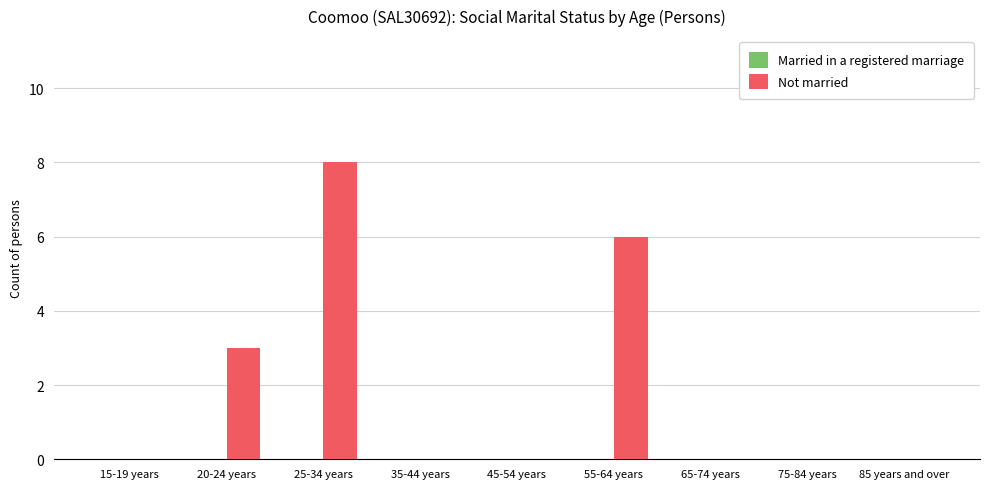

Reading left to right, transcribe all the data shown in this chart.

15-19 years=0	20-24 years=3	25-34 years=8	35-44 years=0	45-54 years=0	55-64 years=6	65-74 years=0	75-84 years=0	85 years and over=0